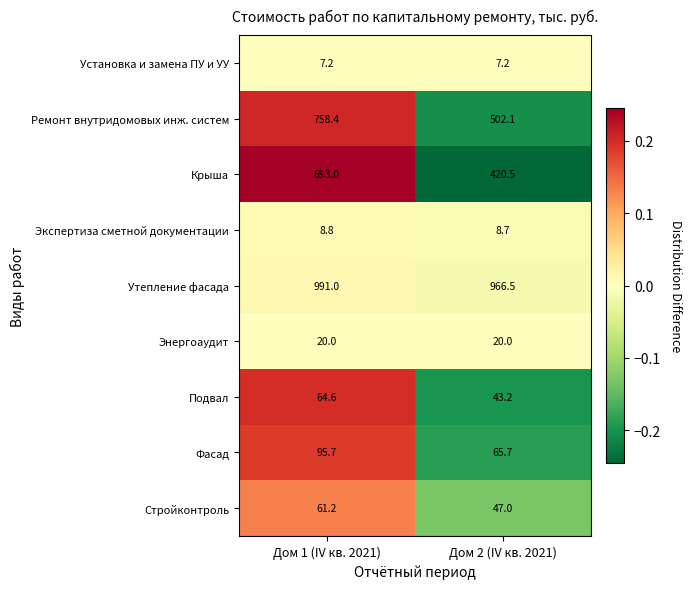

The Энергоаудит series shows 32.0 at Дом 1 (IV кв. 2021). True or false?

False